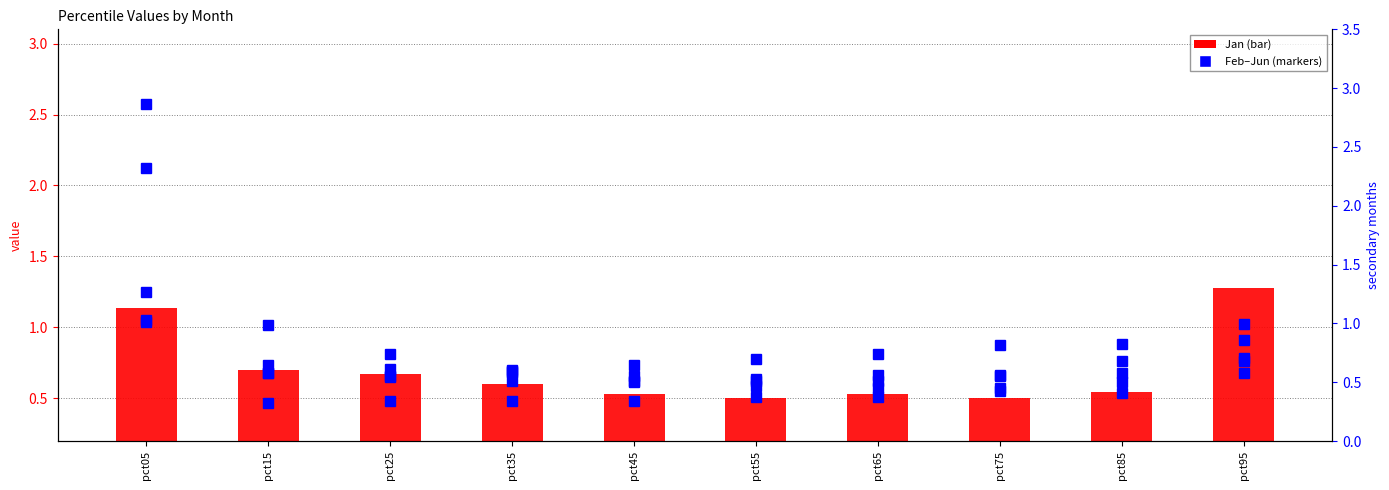

True or false: Feb has a value of 1.0 at pct25.

False